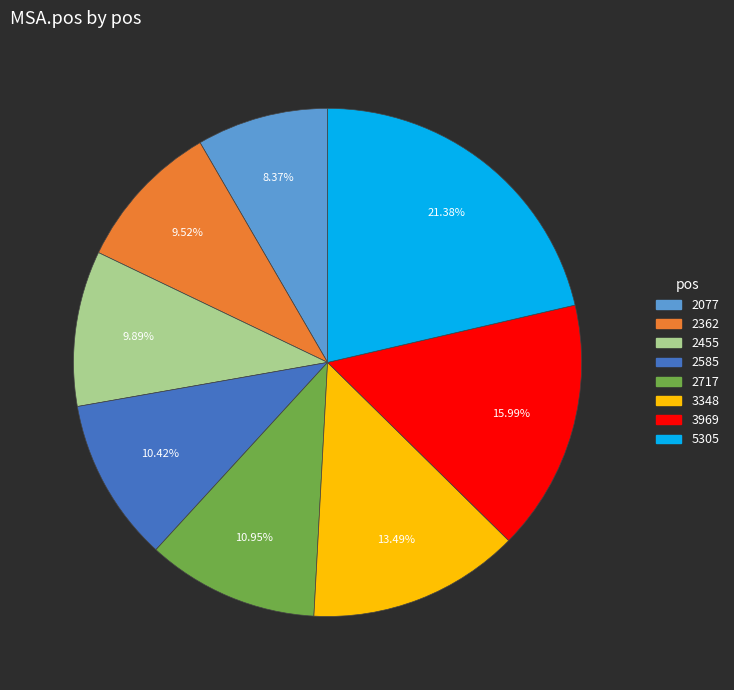

Is there any slice that represents more than half of the pie?

No